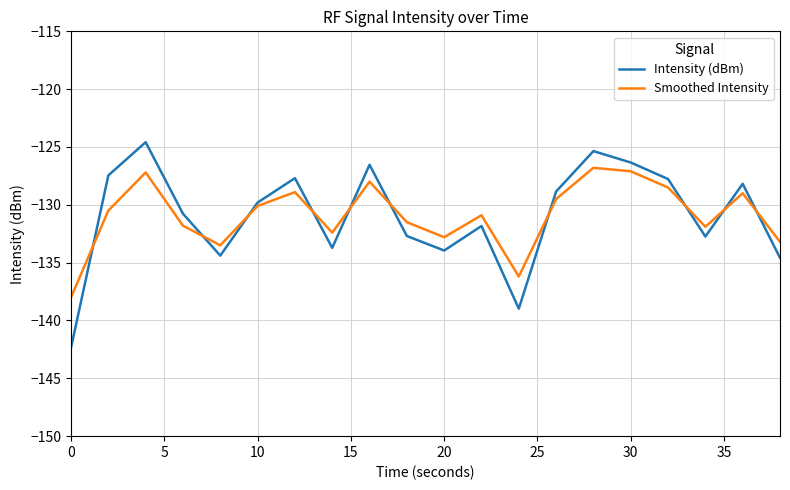

Which series ends up on top after the final intersection of Smoothed Intensity and Intensity (dBm)?

Smoothed Intensity